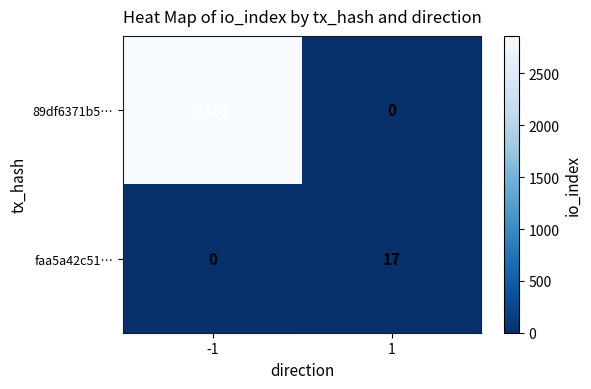

Reading right to left, transcribe all the data shown in this chart.

89df6371b5…: 0	2862
faa5a42c51…: 17	0